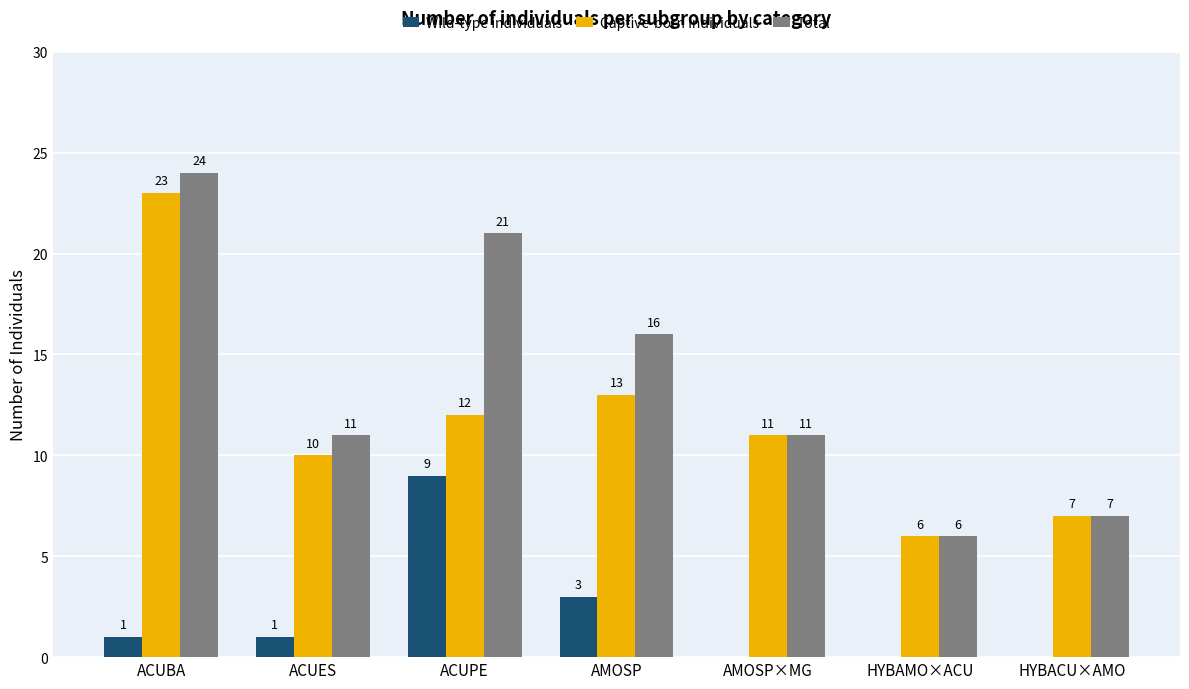

Reading left to right, list all the values displayed in this chart.

Wild-type individuals: 1	1	9	3	0	0	0
Captive-born individuals: 23	10	12	13	11	6	7
Total: 24	11	21	16	11	6	7